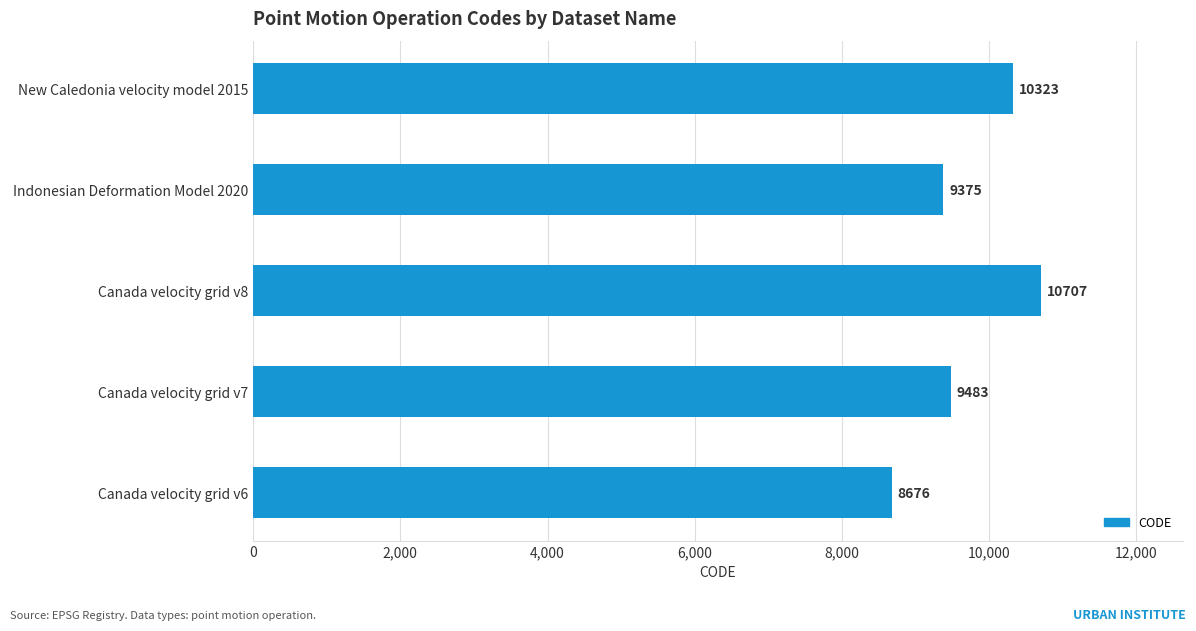

The value at Canada velocity grid v8 is 5797. True or false?

False